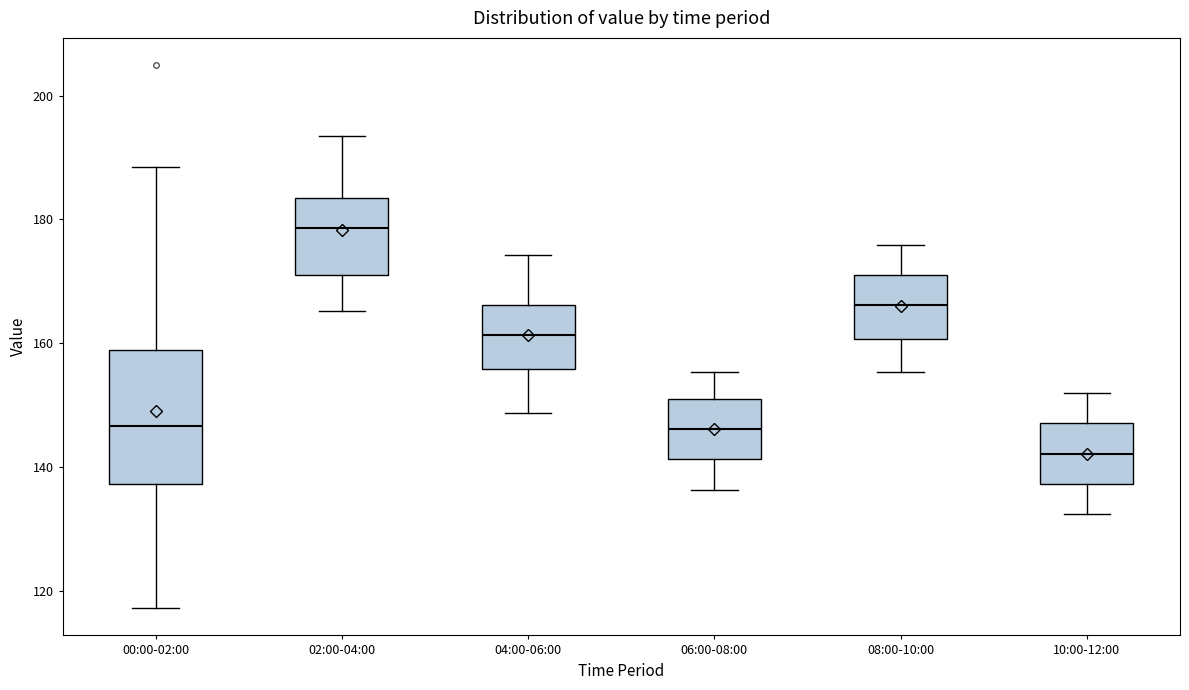

Which box has the lowest median line?

10:00-12:00